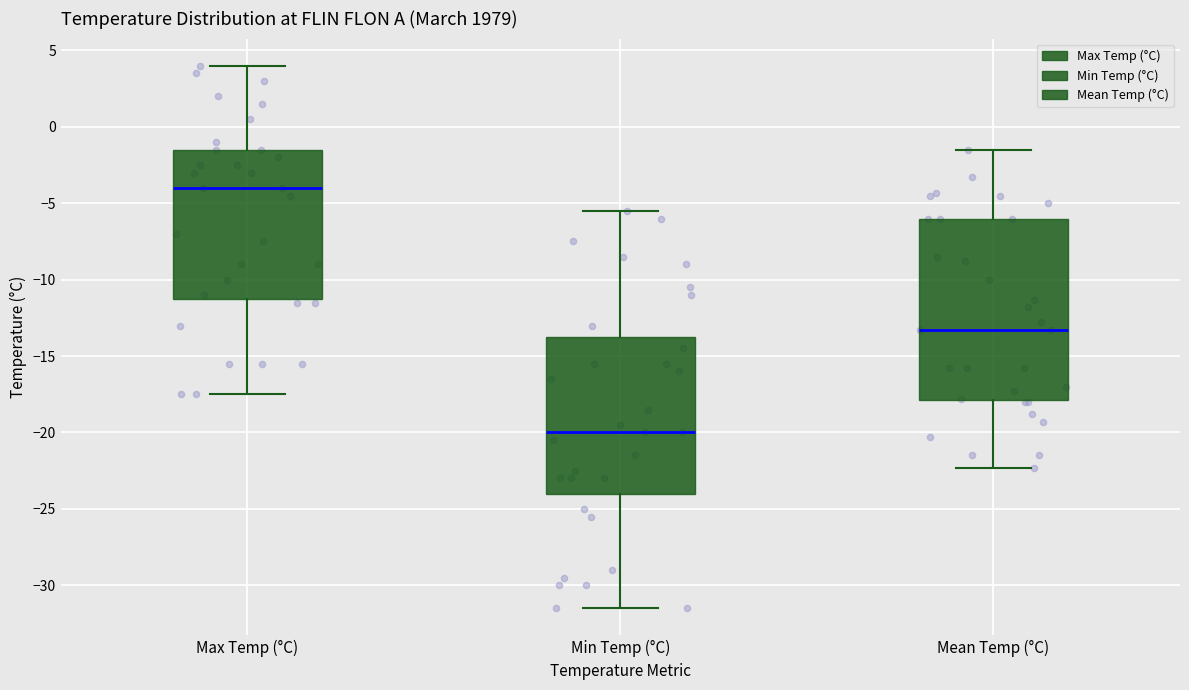

Where does the upper whisker of the box for Min Temp (°C) end on the y-axis? The values are not printed on the chart, so give them approximately, as read against the axis.

-5.5